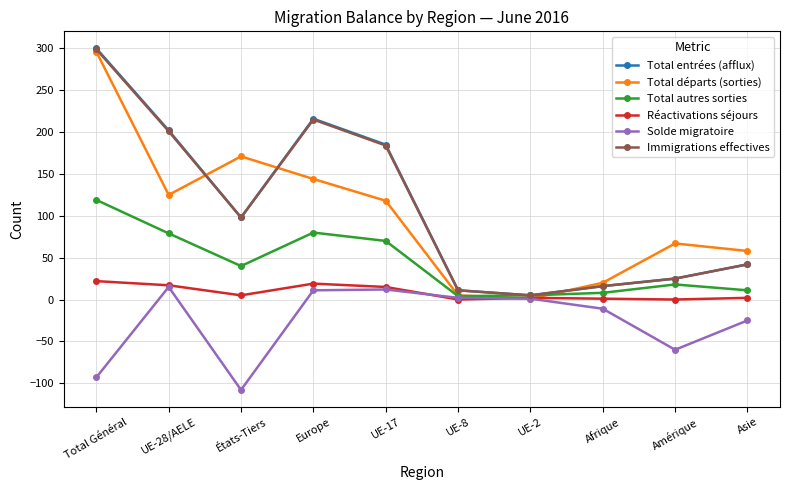

What is the label of the 5th point from the left?

UE-17